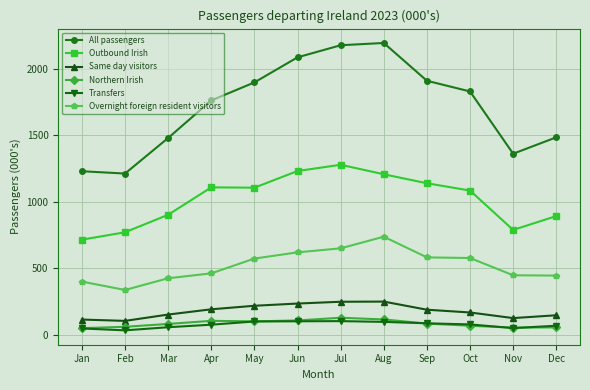

What is the difference between the maximum and minimum values in the Outbound Irish series?

563.4